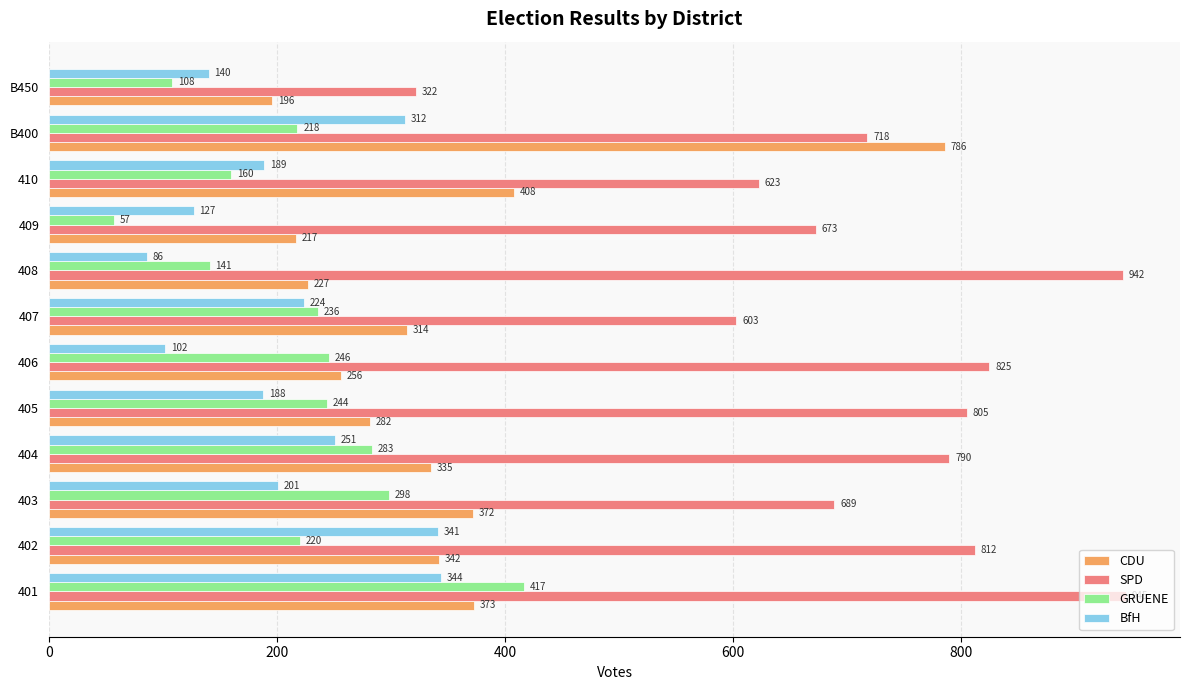

Which label corresponds to the smallest value in the chart?

409